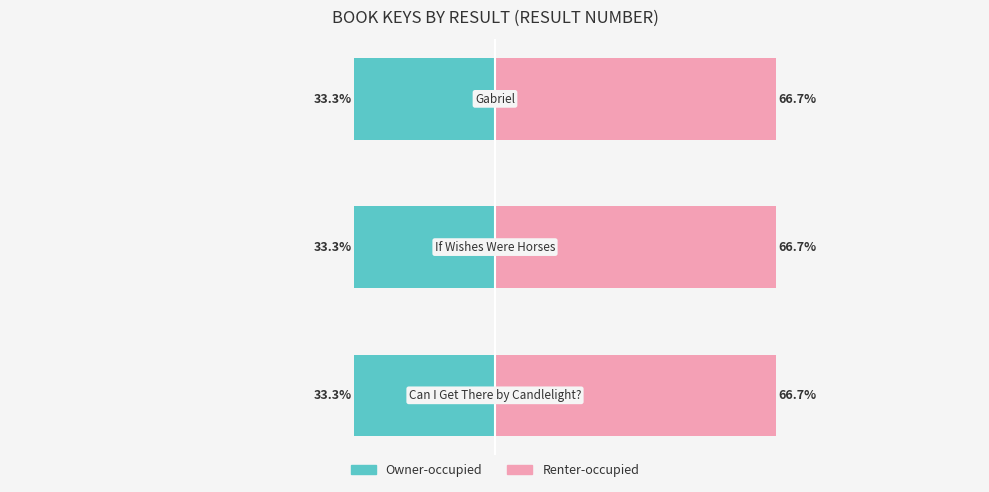

Count the number of categories in the chart.

3